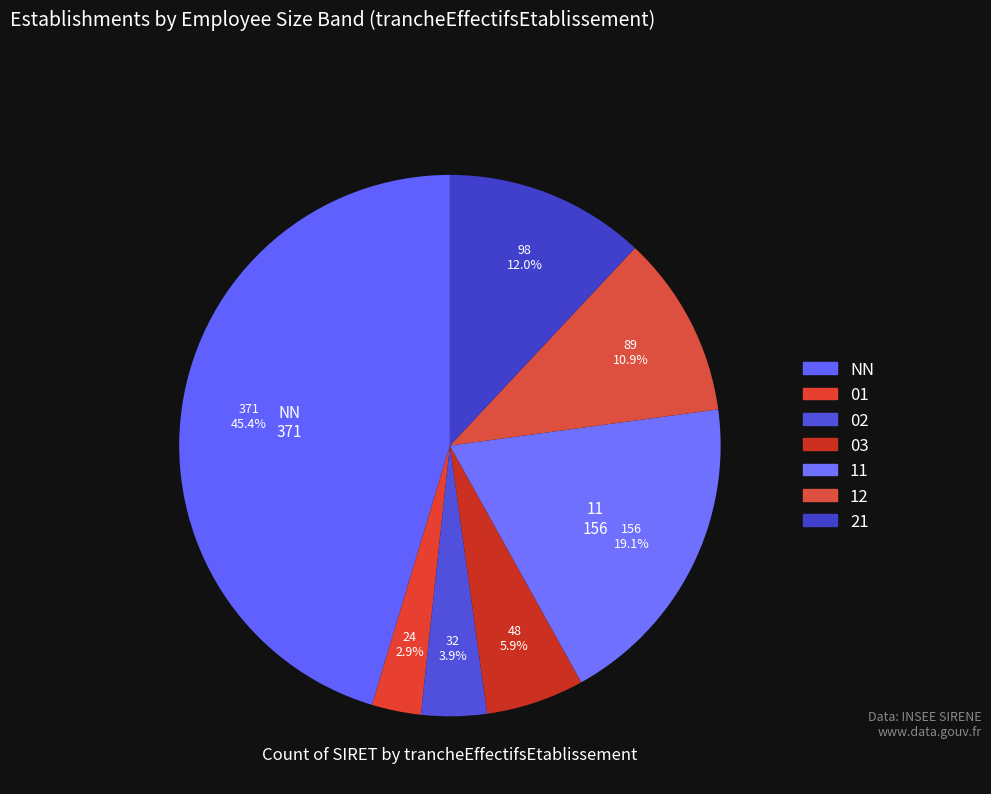

The 12 slice represents 11% of the pie. True or false?

True